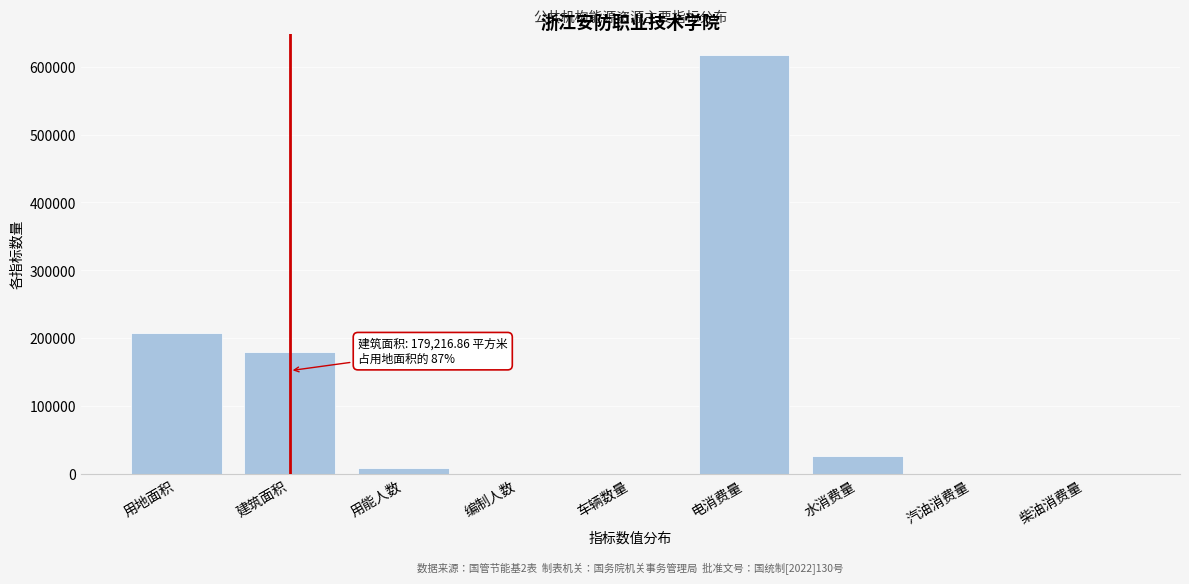

At which category does the chart reach its peak across all series?

电消费量